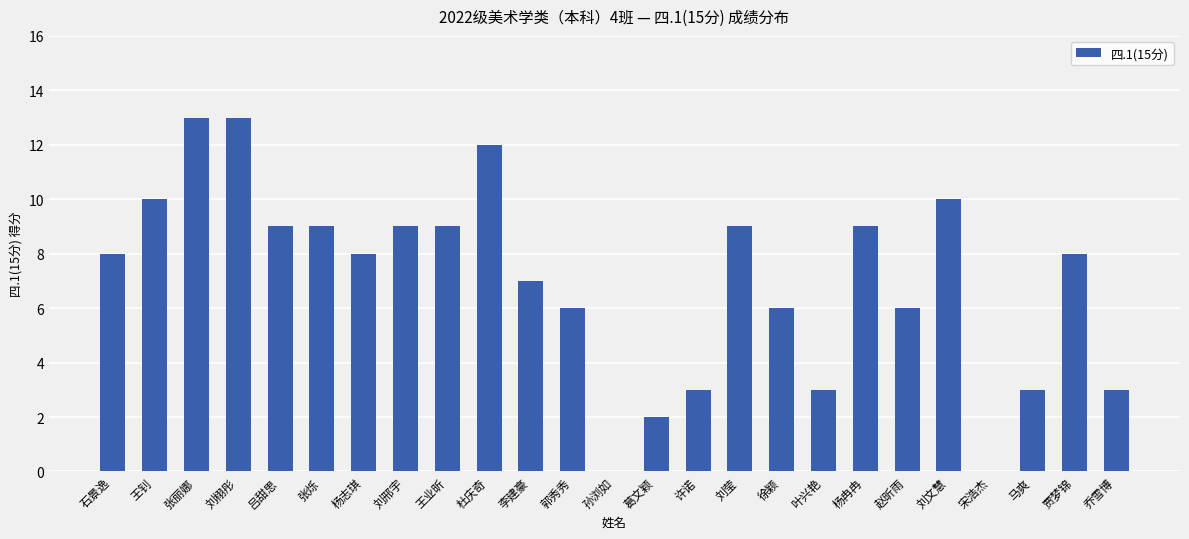

What is the change in value from 许诺 to 徐颖?

+3